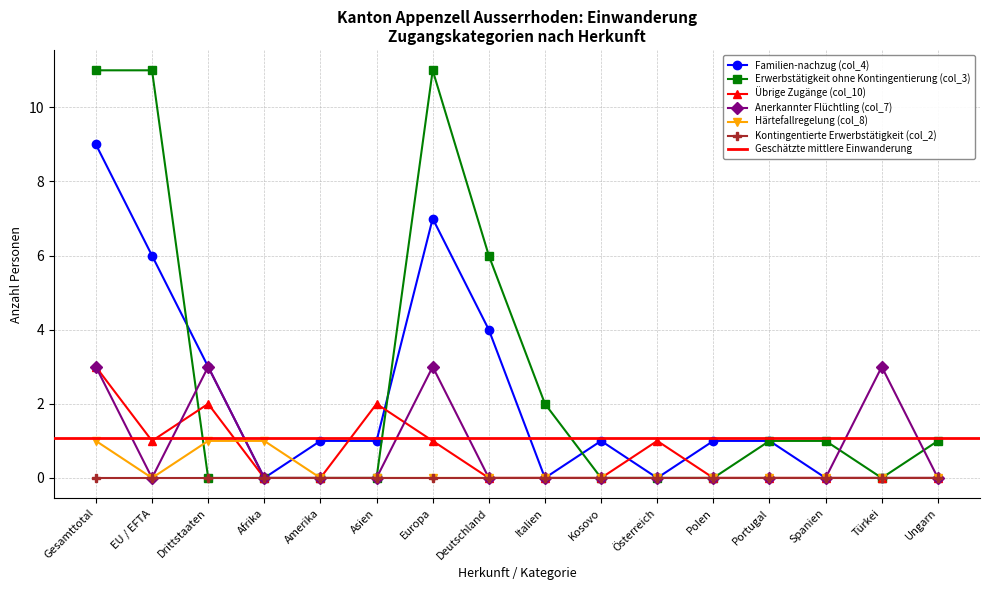

How many Härtefallregelung (col_8) values are between 0 and 1?

16